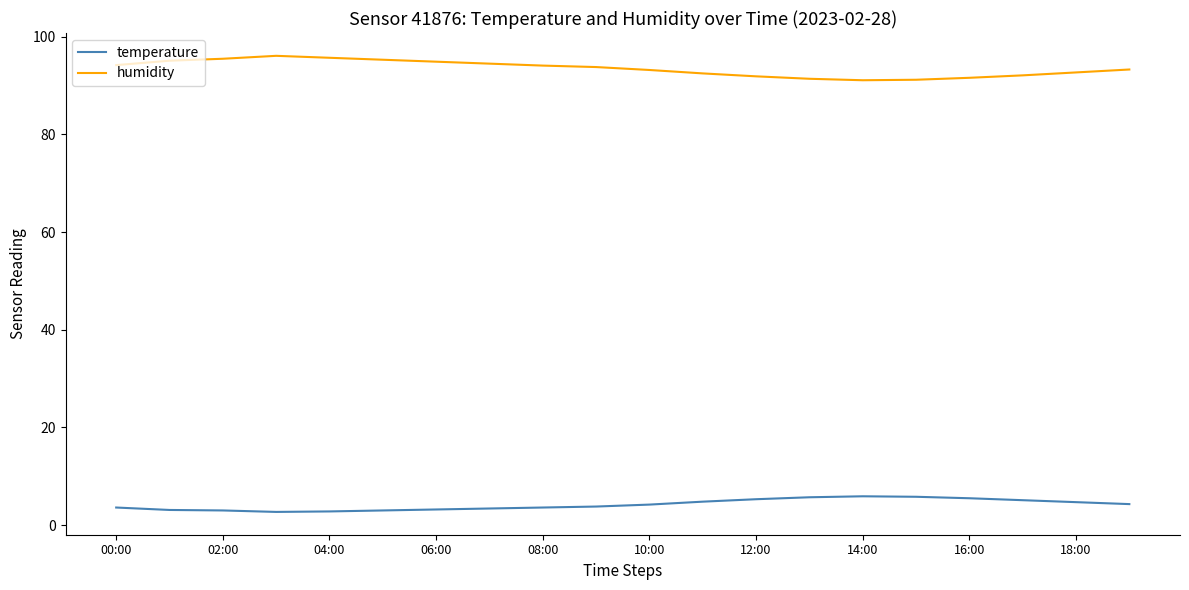

How many series are shown in this chart?

2